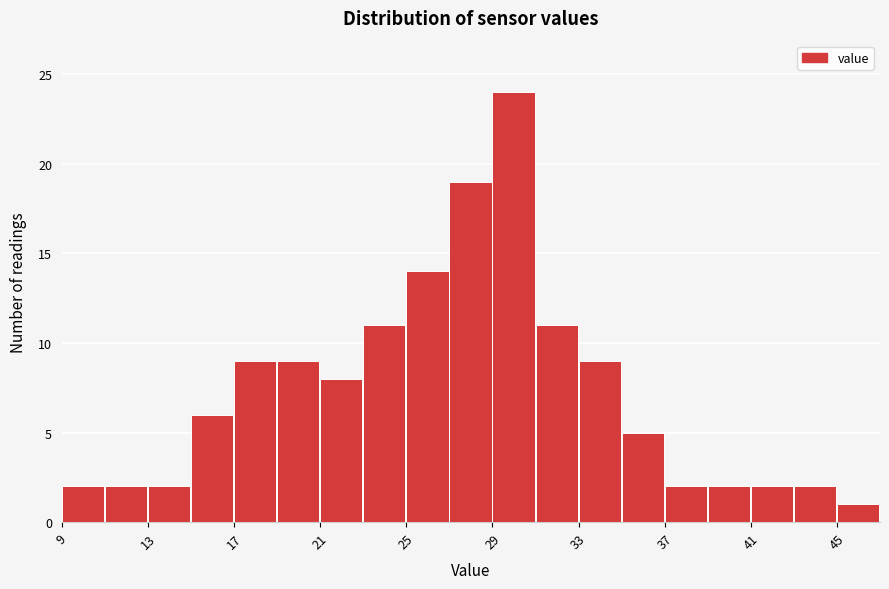

Which range on the x-axis has the tallest bar?

29 to 31